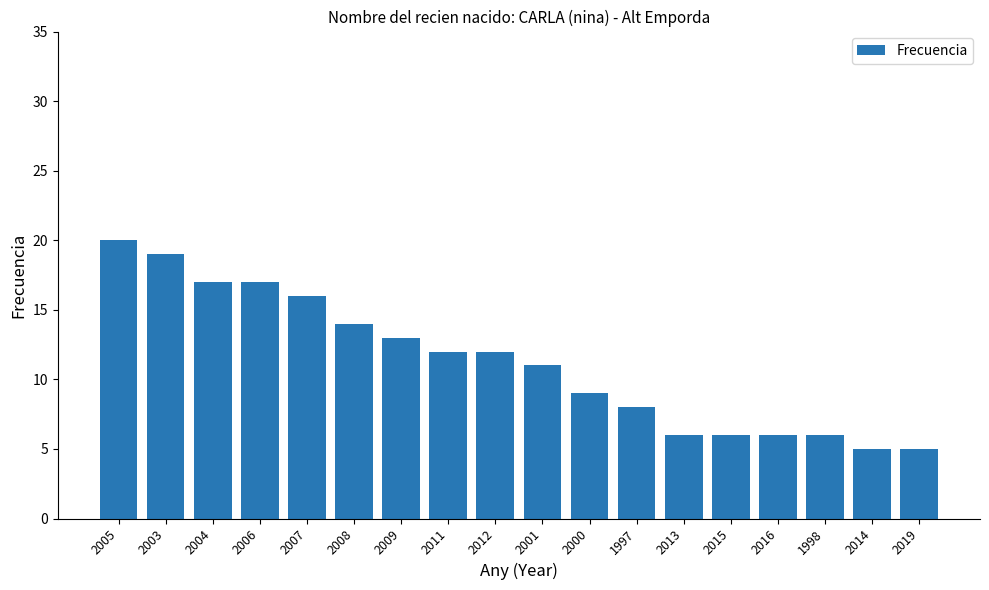

Reading left to right, list all the values displayed in this chart.

2005=20	2003=19	2004=17	2006=17	2007=16	2008=14	2009=13	2011=12	2012=12	2001=11	2000=9	1997=8	2013=6	2015=6	2016=6	1998=6	2014=5	2019=5